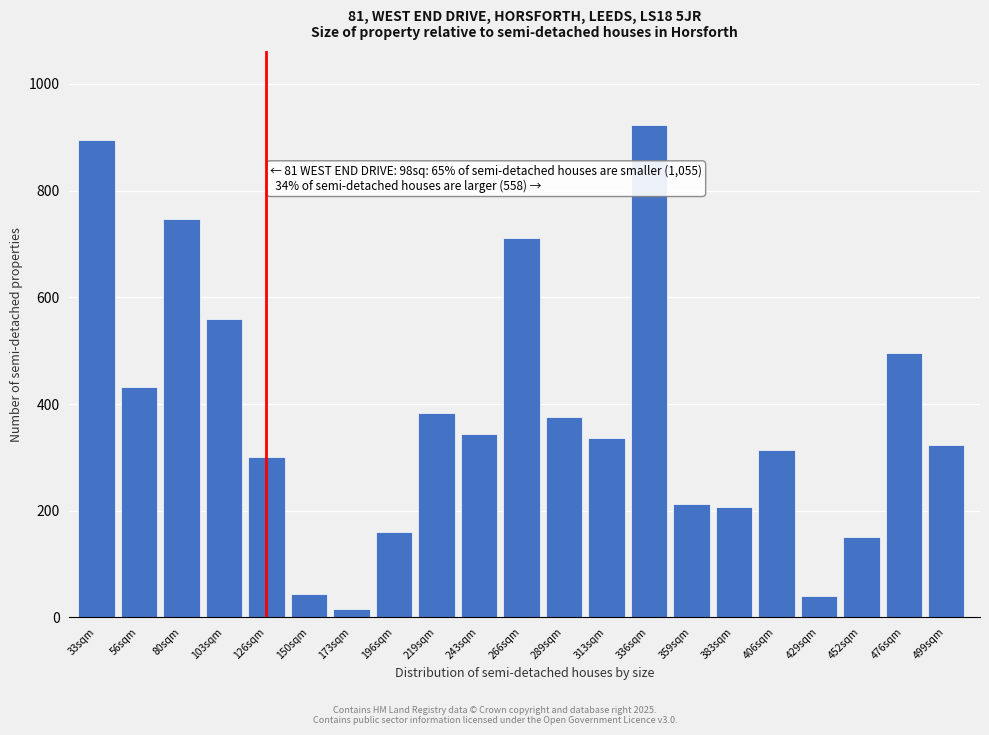

The value at 313sqm is 336. True or false?

True